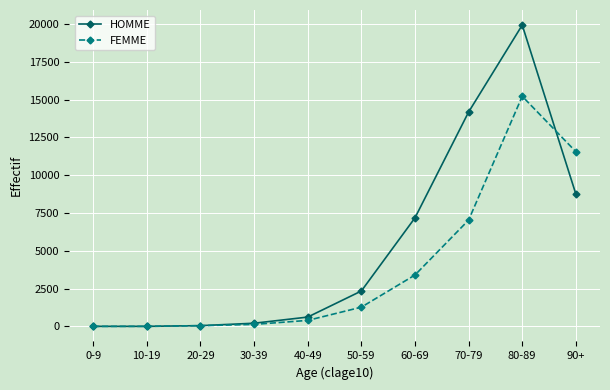

What is the approximate value of FEMME at 10-19?

6